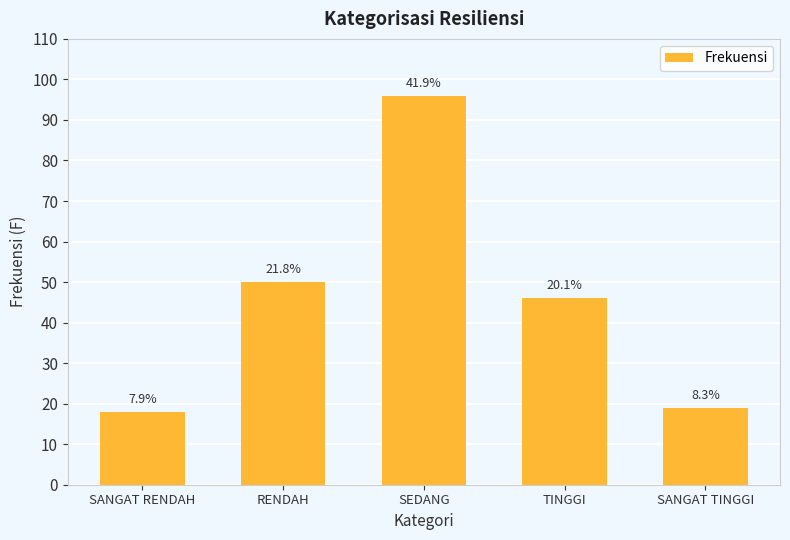

Does the chart contain any negative values?

No